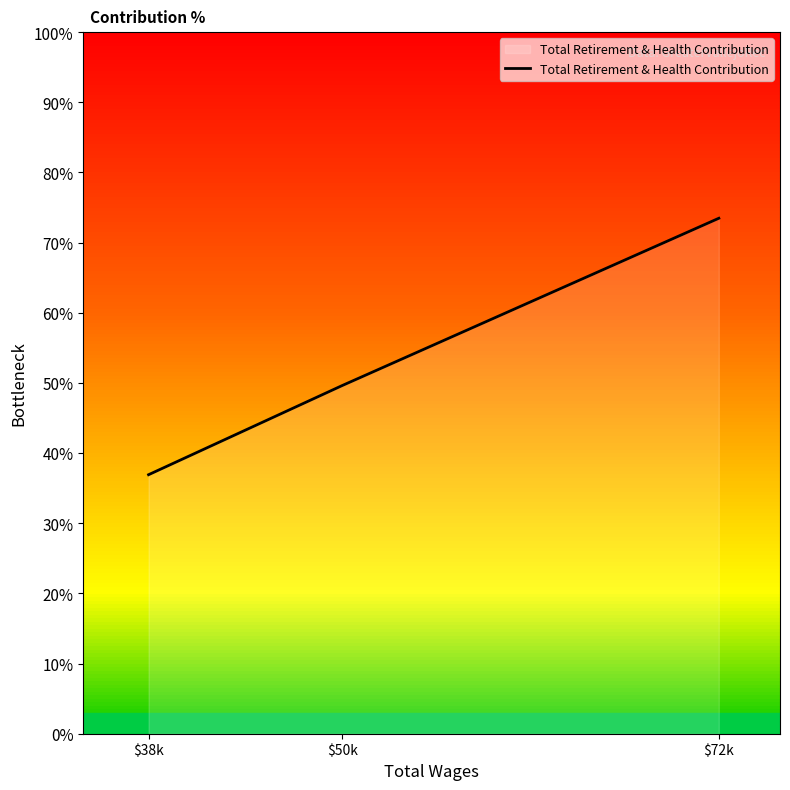

Where is the data nearest to the value 55?

$50k